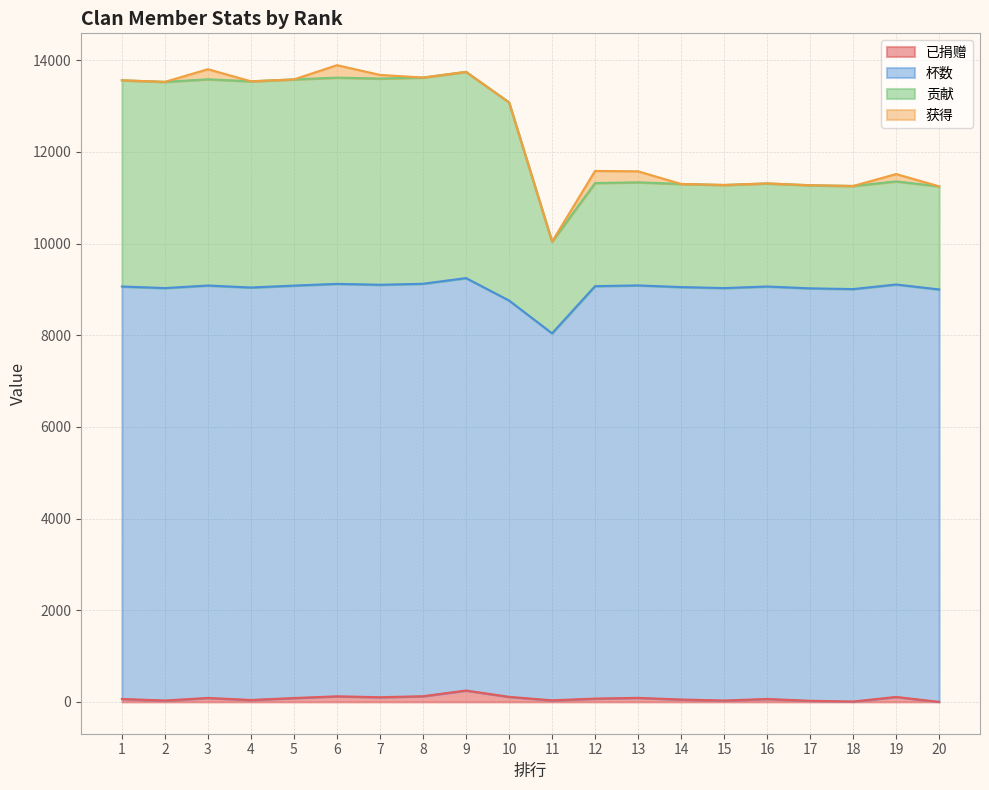

True or false: 贡献 and 已捐赠 intersect in this chart.

False